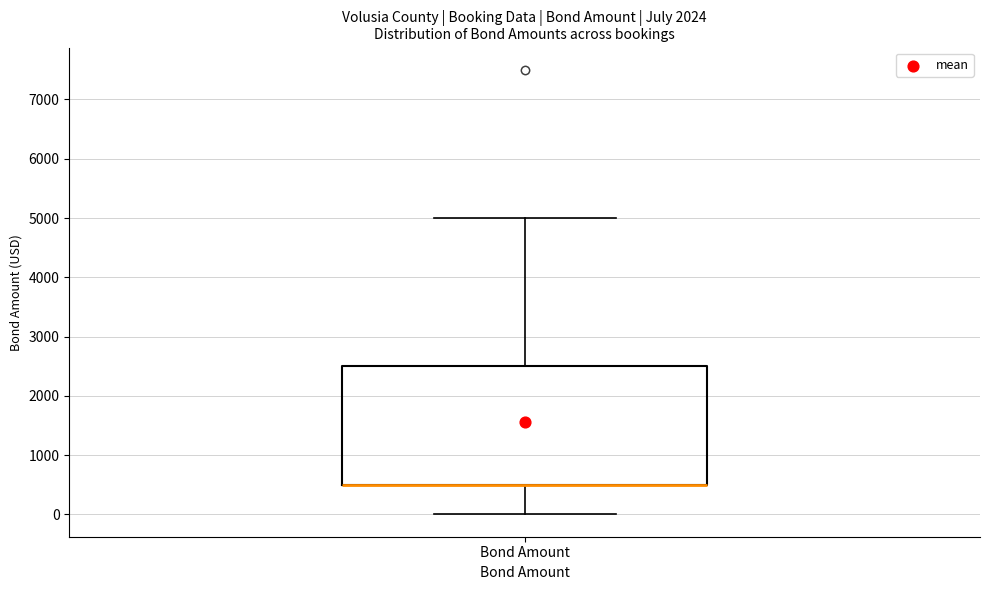

Transcribe this box plot: give where the median line is, the range the box spans, and where the two whiskers end, as read against the y-axis. The values are not printed on the chart, so give them approximately, as read against the axis.

median 500 (drawn on the box's lower edge), box 500 to 2500, whiskers 0 to 5000